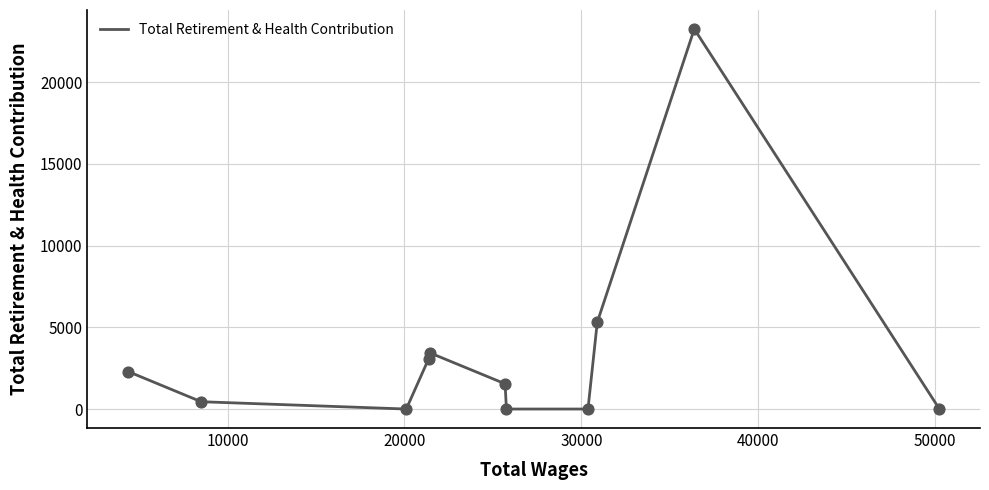

What is the maximum value shown in the chart?

23243